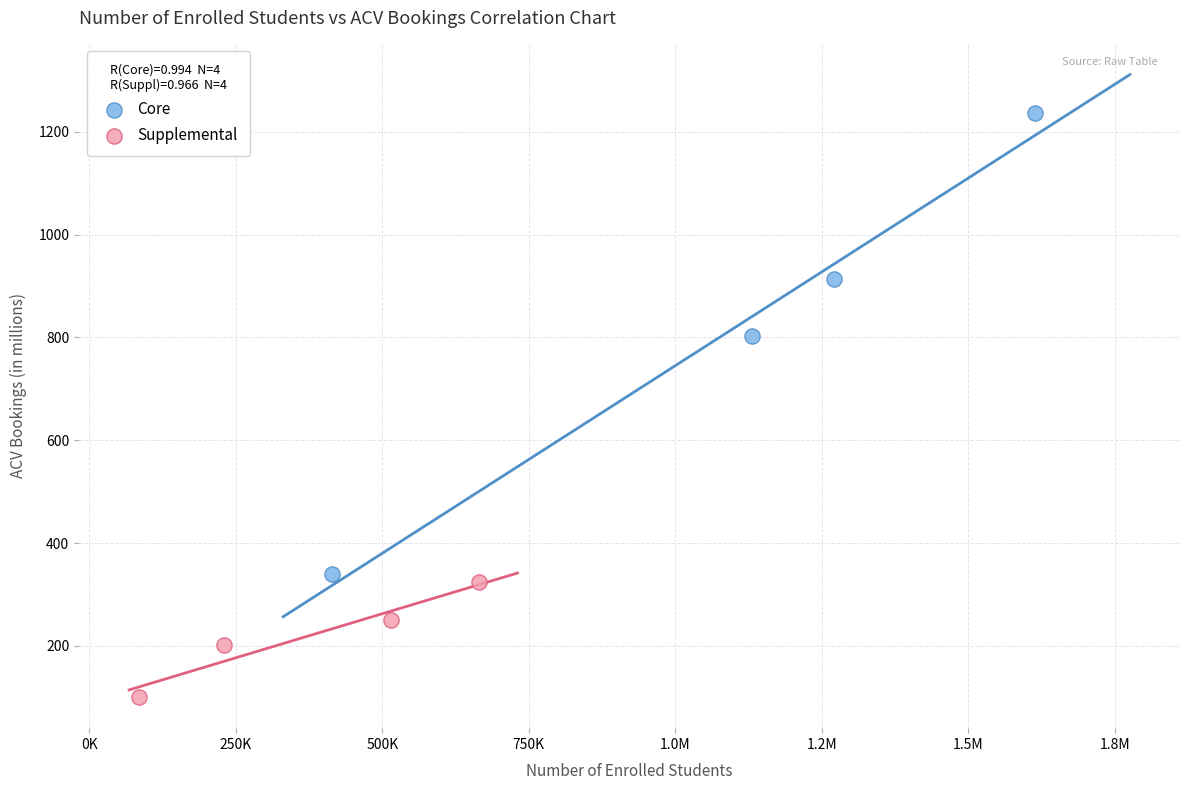

Which series has the widest spread of Y values?

Core